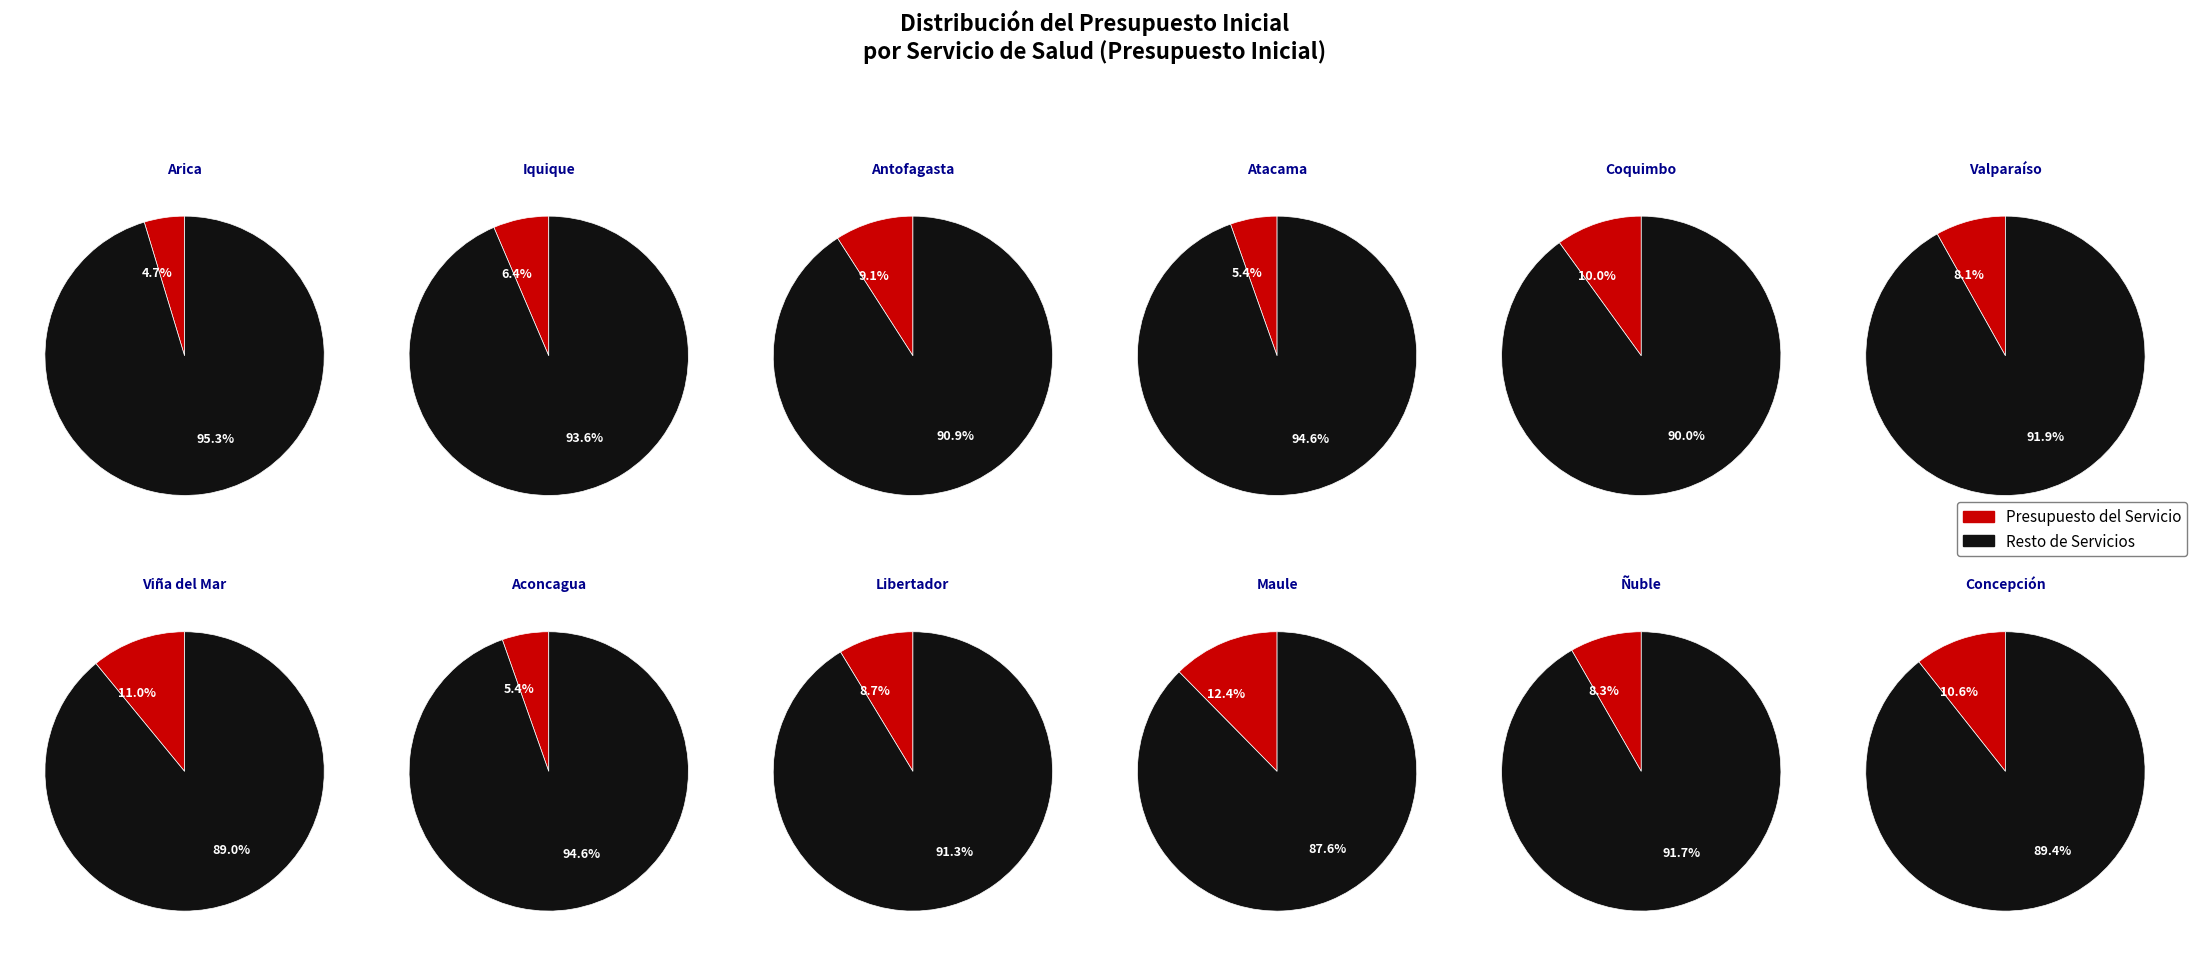

What percentage is the Servicio de Salud Valparaíso slice, to the nearest percent?

8%